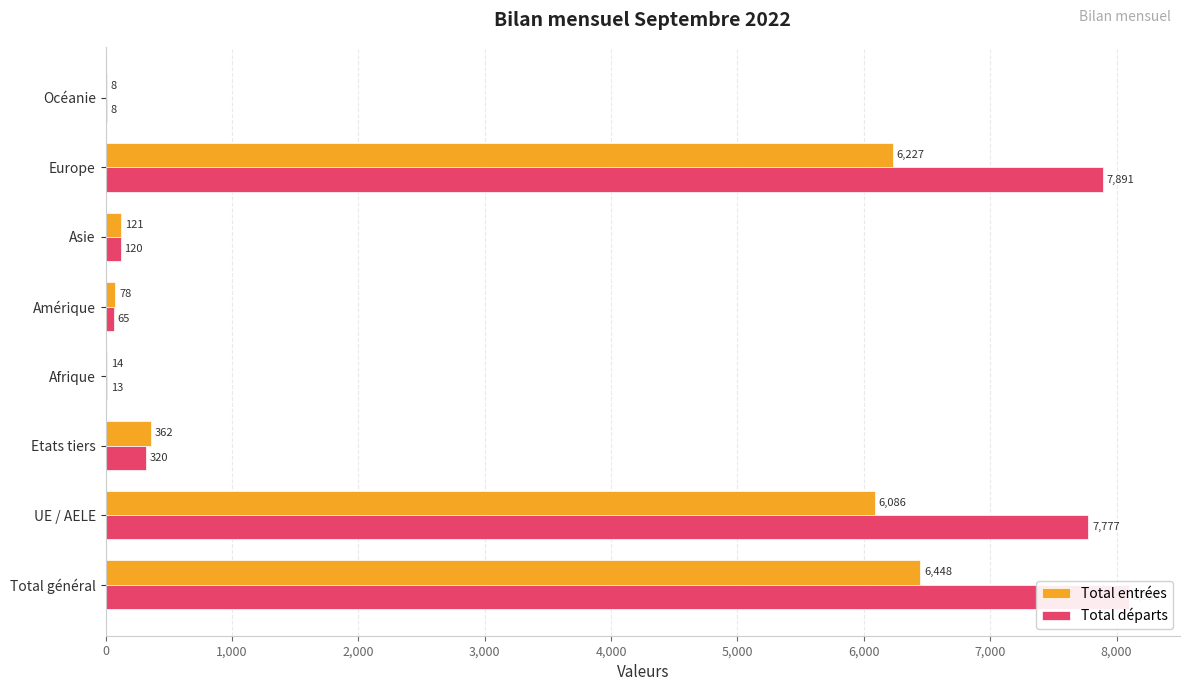

Reading left to right, list all the values displayed in this chart.

Total entrées: 6448	6086	362	14	78	121	6227	8
Total départs: 8097	7777	320	13	65	120	7891	8